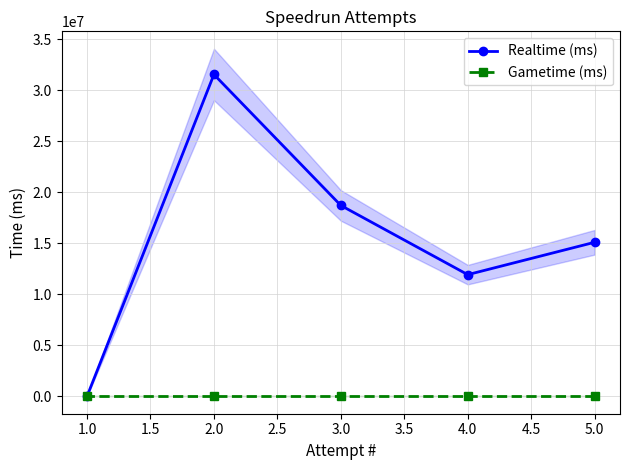

What is the maximum value shown in the chart?

31545820